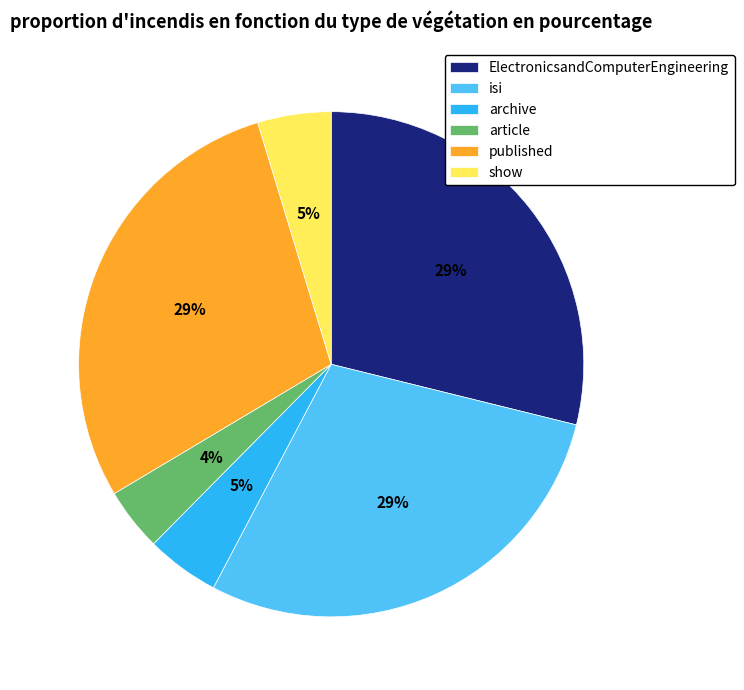

The show slice represents 19% of the pie. True or false?

False